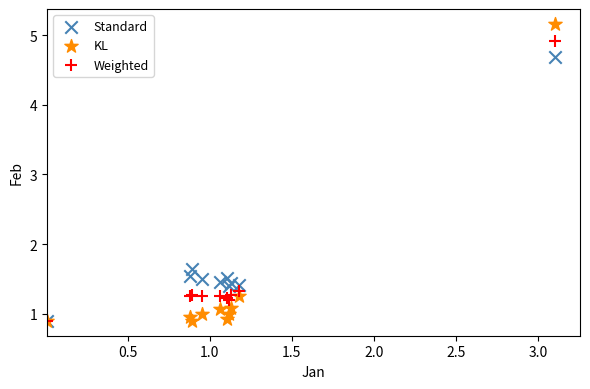

In the Standard series, what Y value is closest to 2?

1.6